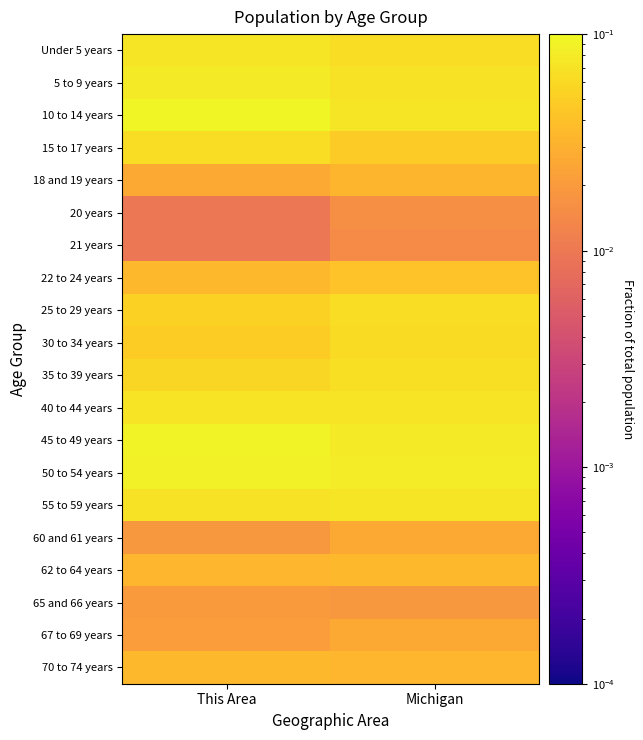

Rank the series by their maximum value, from highest to lowest.

10 to 14 years, 45 to 49 years, 50 to 54 years, 5 to 9 years, Under 5 years, 55 to 59 years, 40 to 44 years, 35 to 39 years, 15 to 17 years, 25 to 29 years, 30 to 34 years, 22 to 24 years, 70 to 74 years, 62 to 64 years, 18 and 19 years, 60 and 61 years, 67 to 69 years, 65 and 66 years, 20 years, 21 years